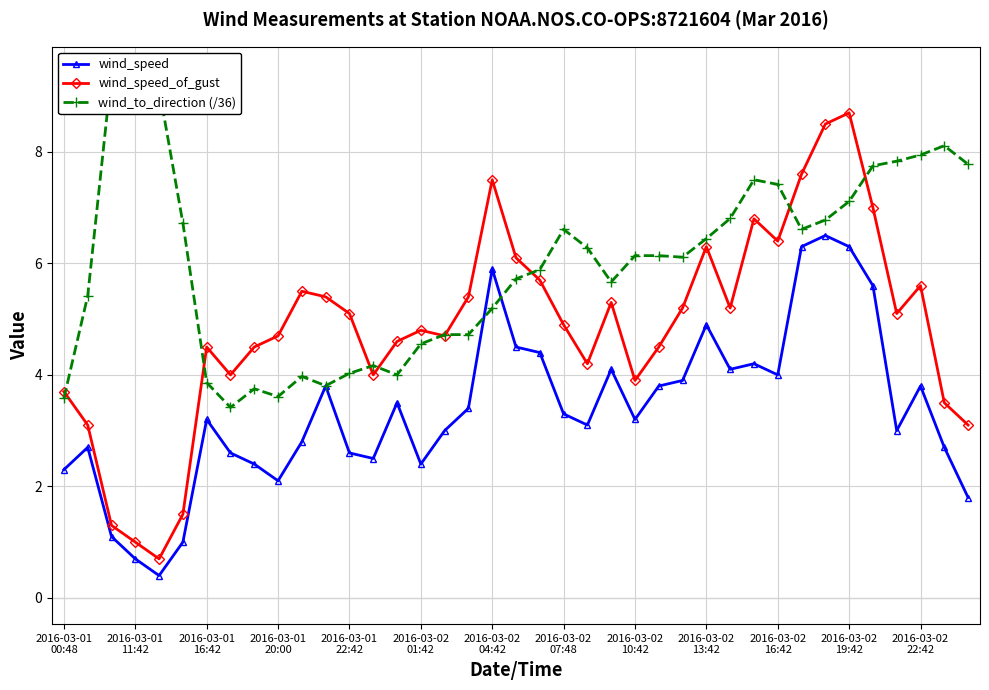

List the series in order of their overall mean, lowest first.

wind_speed, wind_speed_of_gust, wind_to_direction (/36)